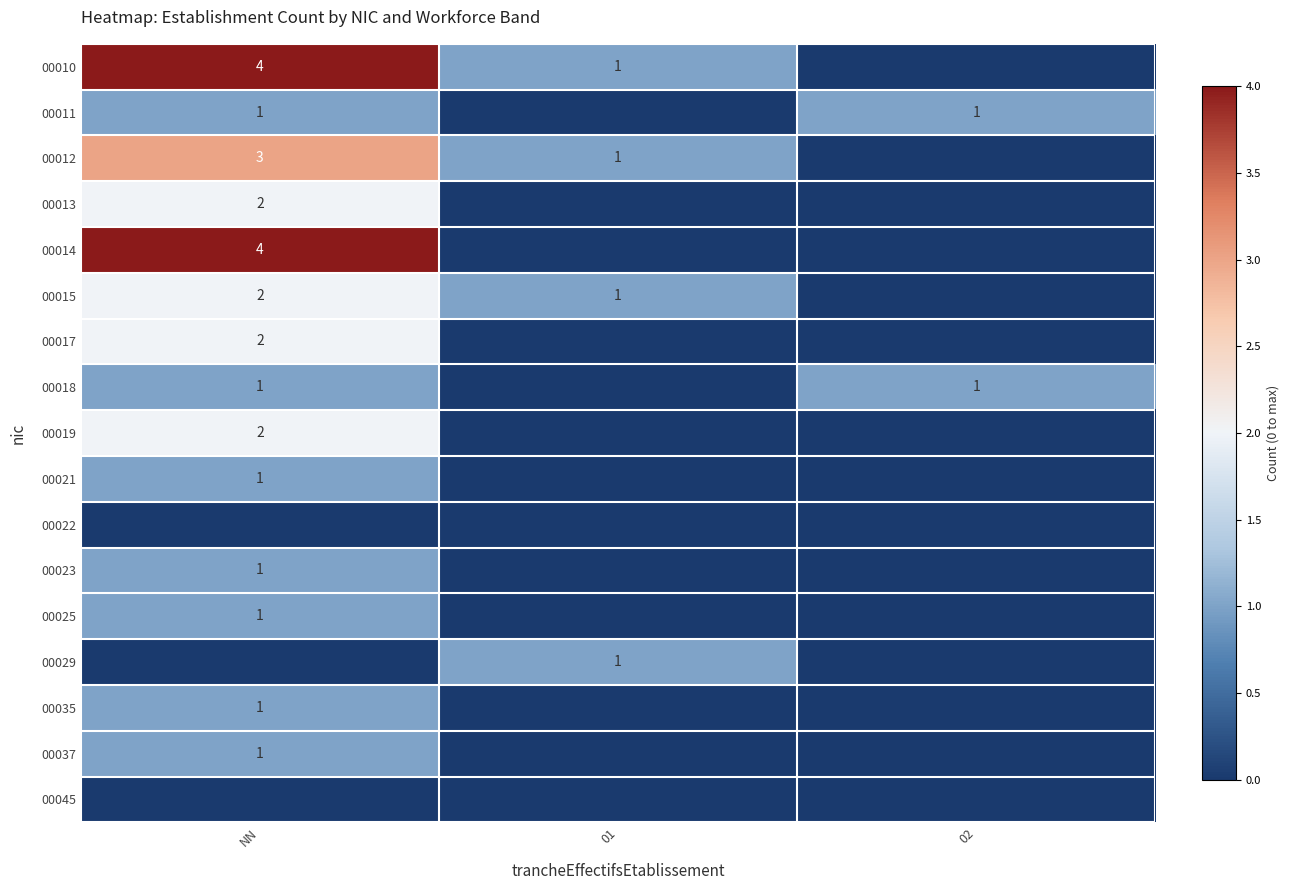

The value of 00014 at NN is 1. True or false?

False